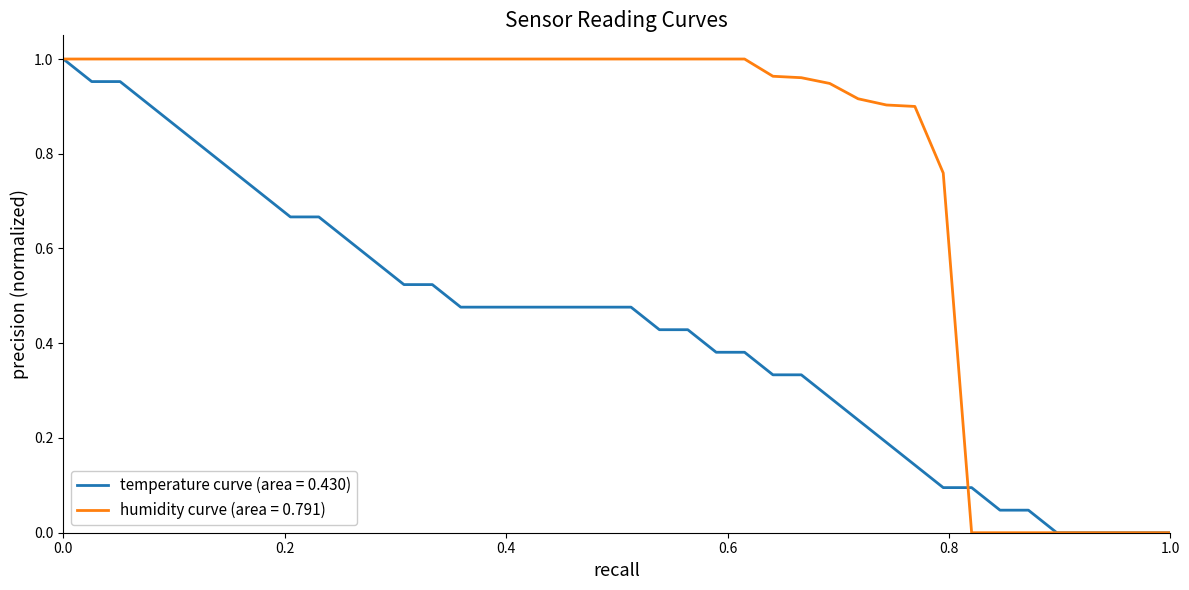

Rank the series by their average value, from lowest to highest.

temperature curve (area = 0.430), humidity curve (area = 0.791)